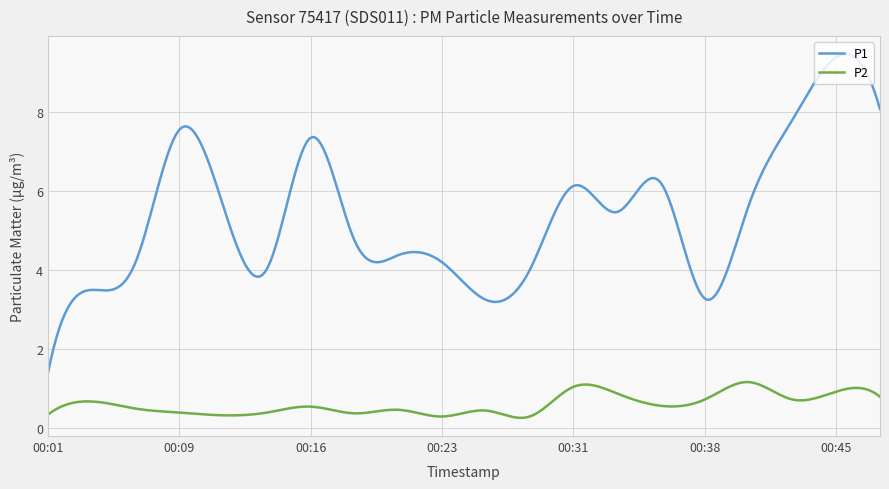

True or false: P1 and P2 intersect in this chart.

False